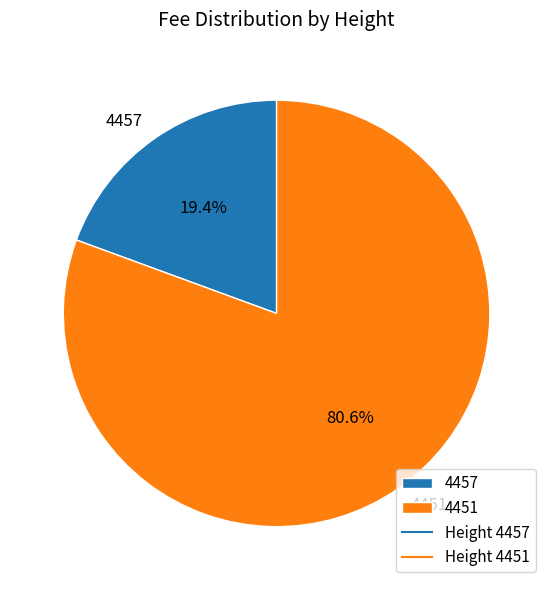

Count the number of slices in the pie.

2